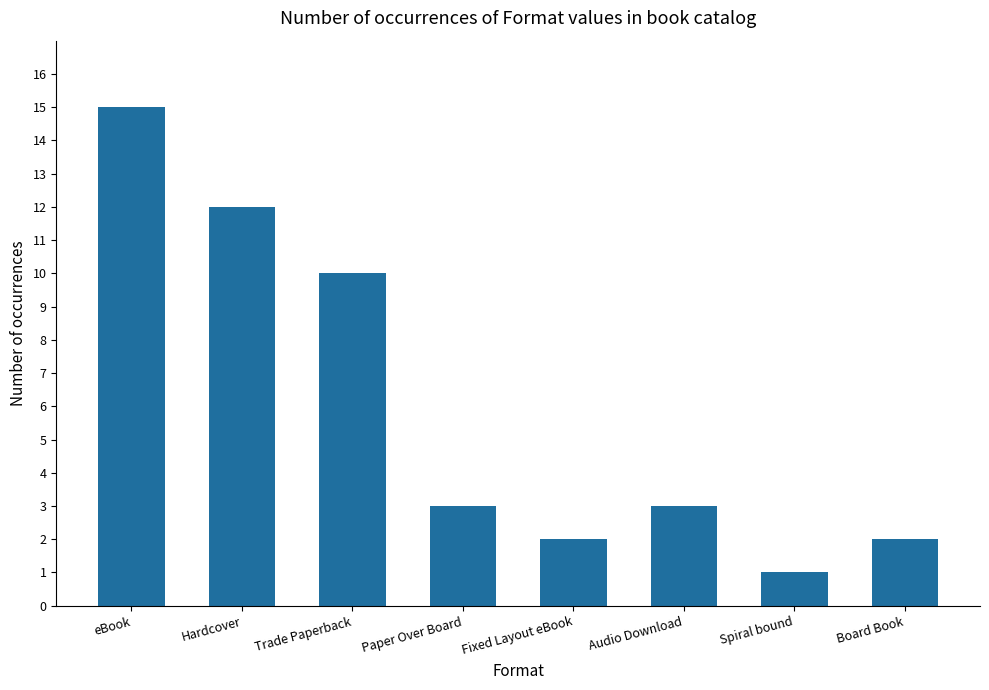

What is the difference between the second highest and second lowest values?

10